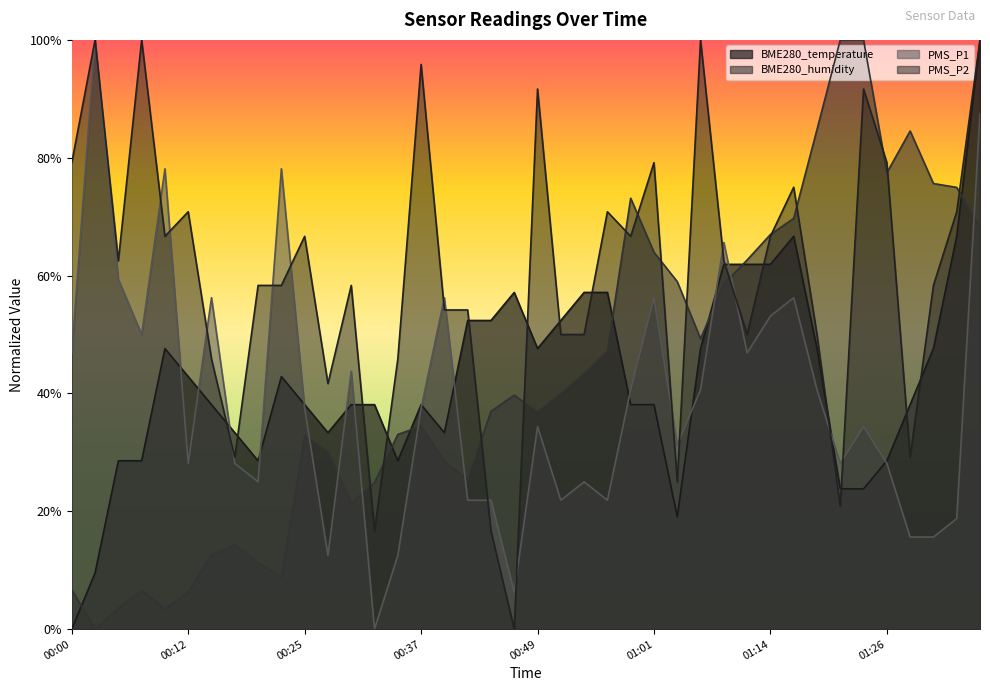

Does the chart display data point markers on the line(s)?

No